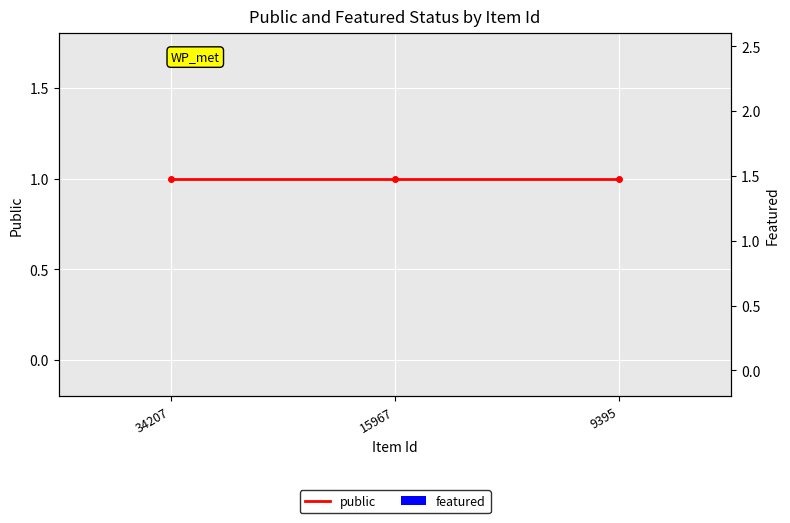

What is the value of the public bar at the 1st from the left?

1